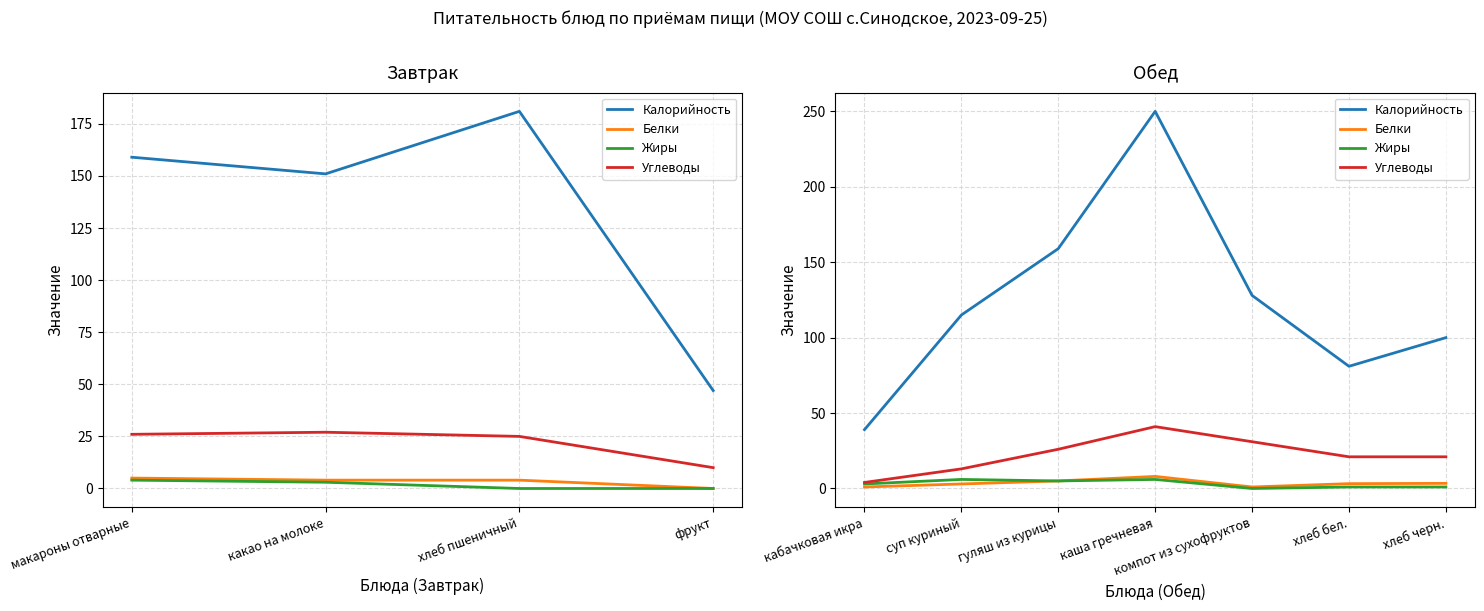

What is the label of the 5th point from the right?

гуляш из курицы